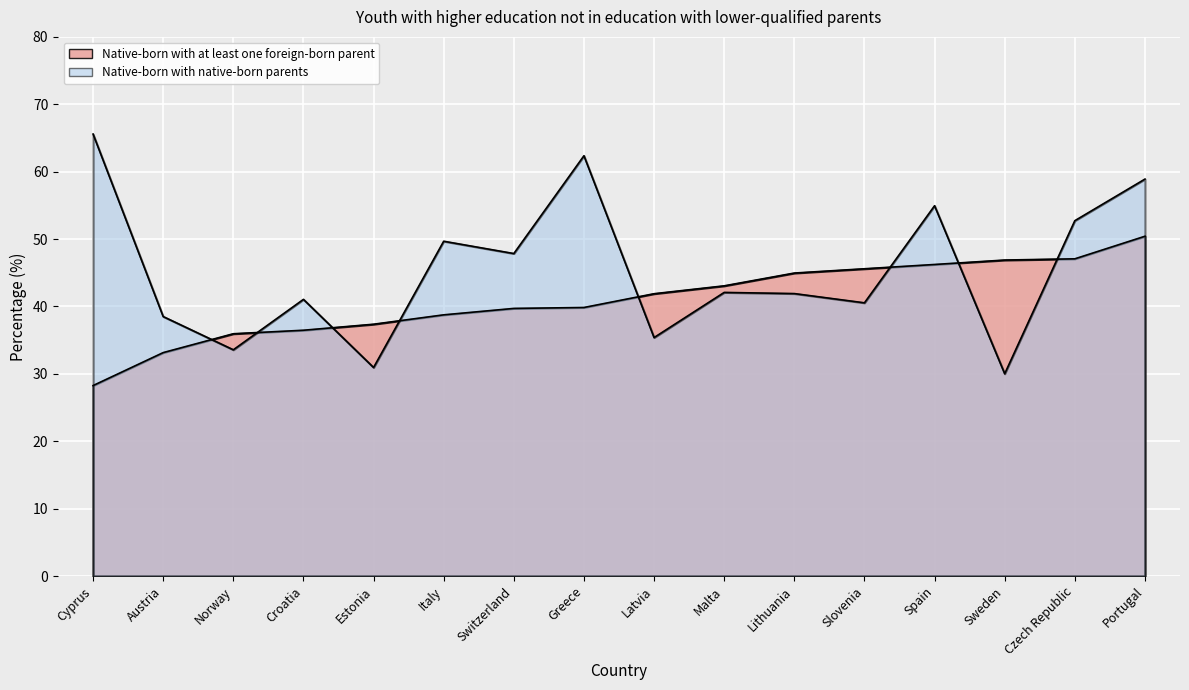

Does the chart display data point markers on the line(s)?

No